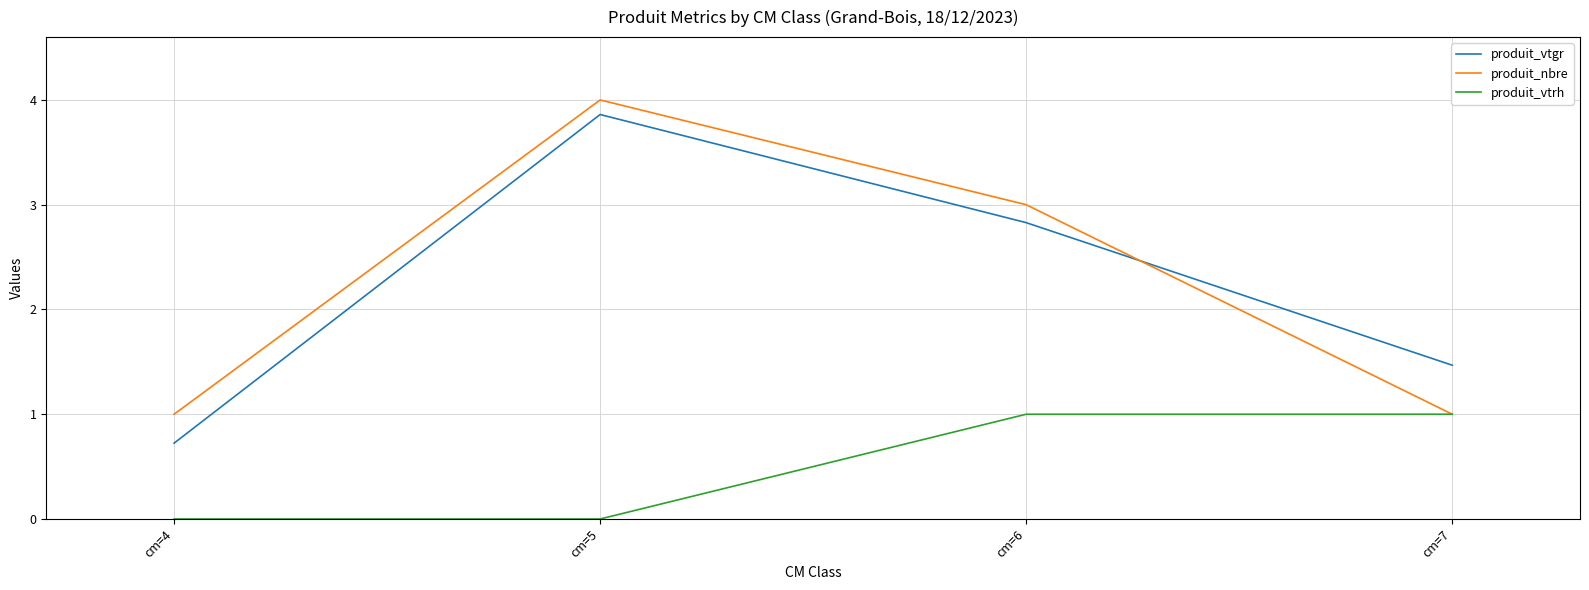

Is this an area chart (filled region under the line)?

No